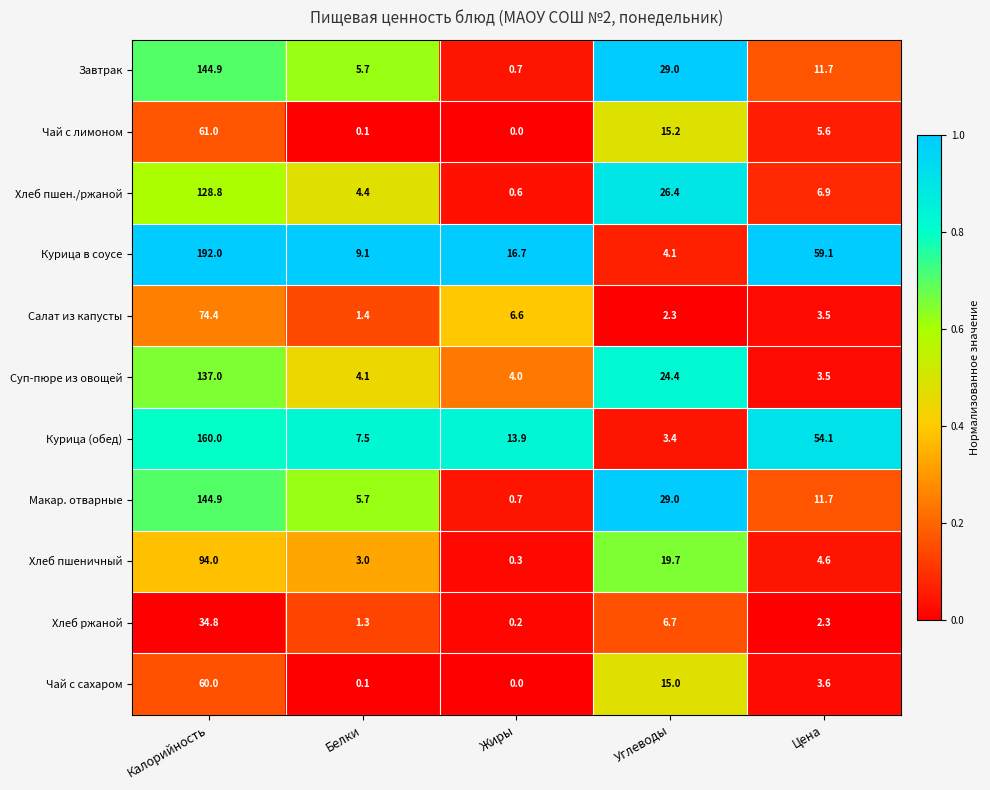

What is the difference between the maximum and minimum values in the Завтрак series?

144.2